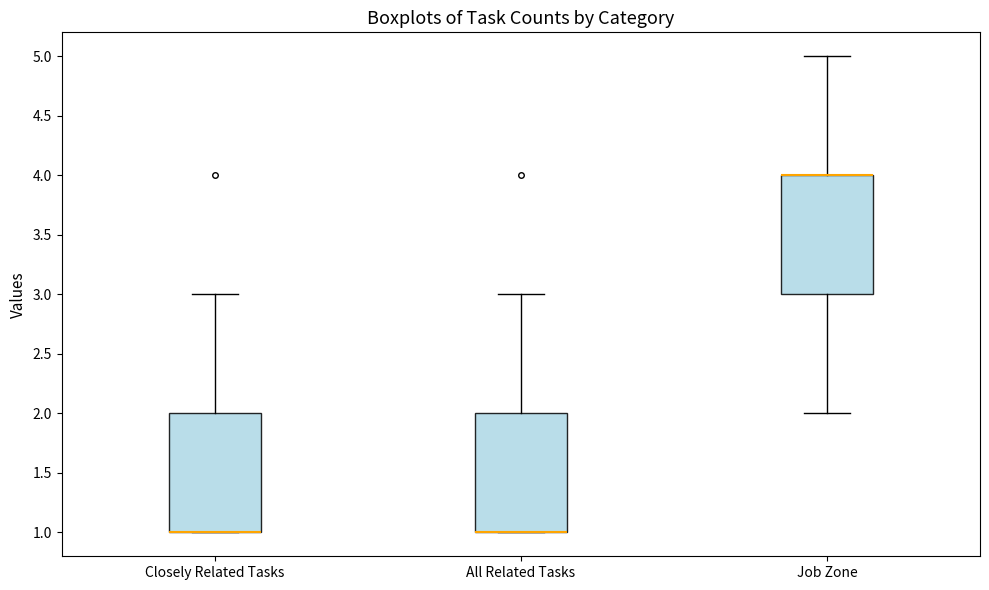

Where is the upper edge of the box for All Related Tasks on the y-axis? The values are not printed on the chart, so give them approximately, as read against the axis.

2